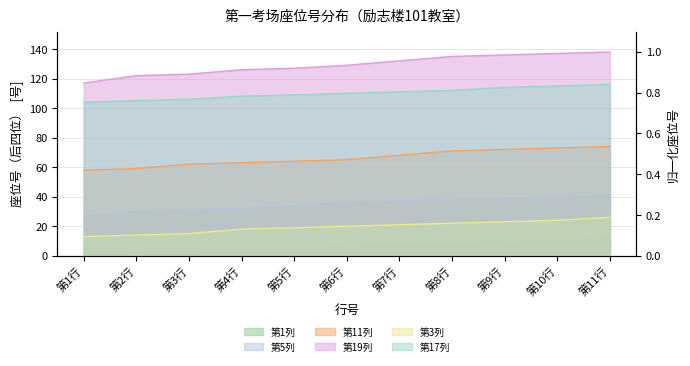

Rank the categories by 第17列 value from highest to lowest.

第11行, 第10行, 第9行, 第8行, 第7行, 第6行, 第5行, 第4行, 第3行, 第2行, 第1行